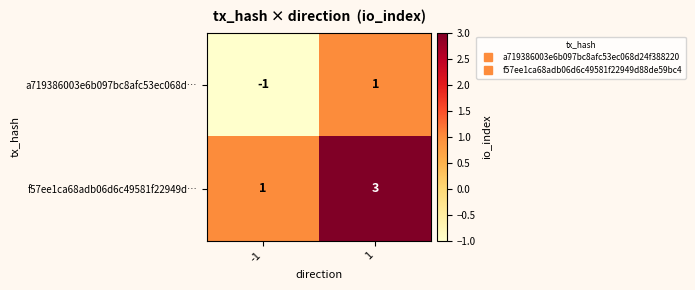

The f57ee1ca68adb06d6c49581f22949d… series shows 4 at 1. True or false?

False